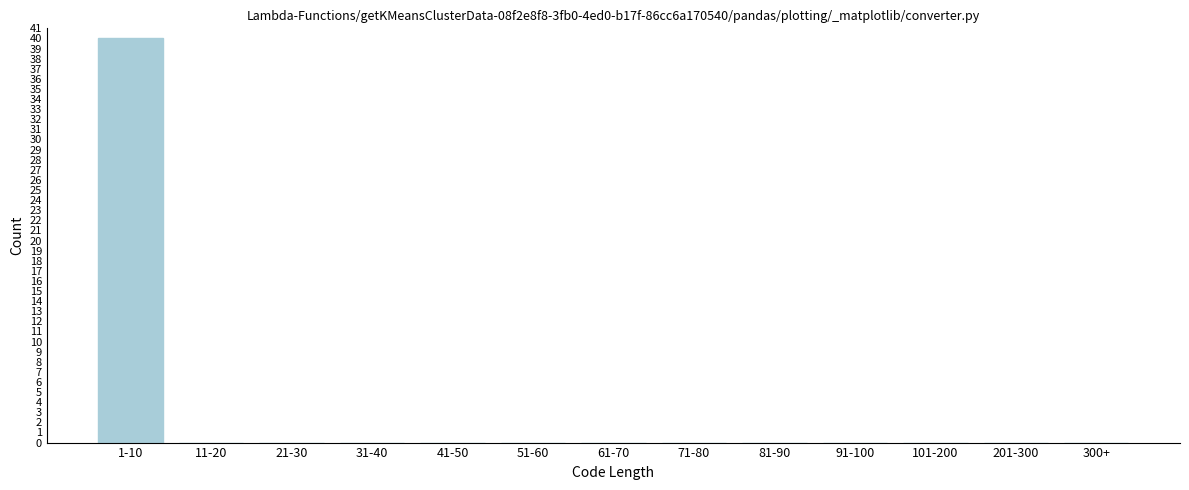

Reading left to right, what are all the values shown in this chart?

1-10=40	11-20=0	21-30=0	31-40=0	41-50=0	51-60=0	61-70=0	71-80=0	81-90=0	91-100=0	101-200=0	201-300=0	300+=0